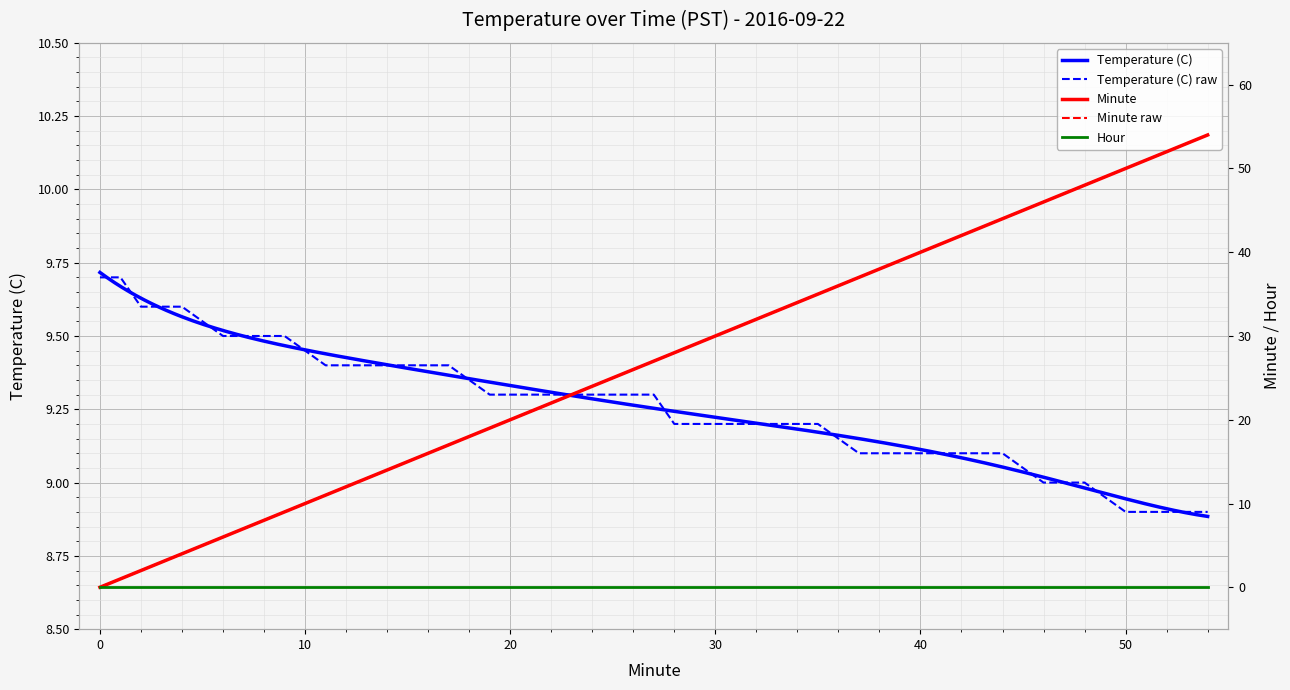

Is the value of Temperature (C) at 7 greater than the value of Minute at 35?

No